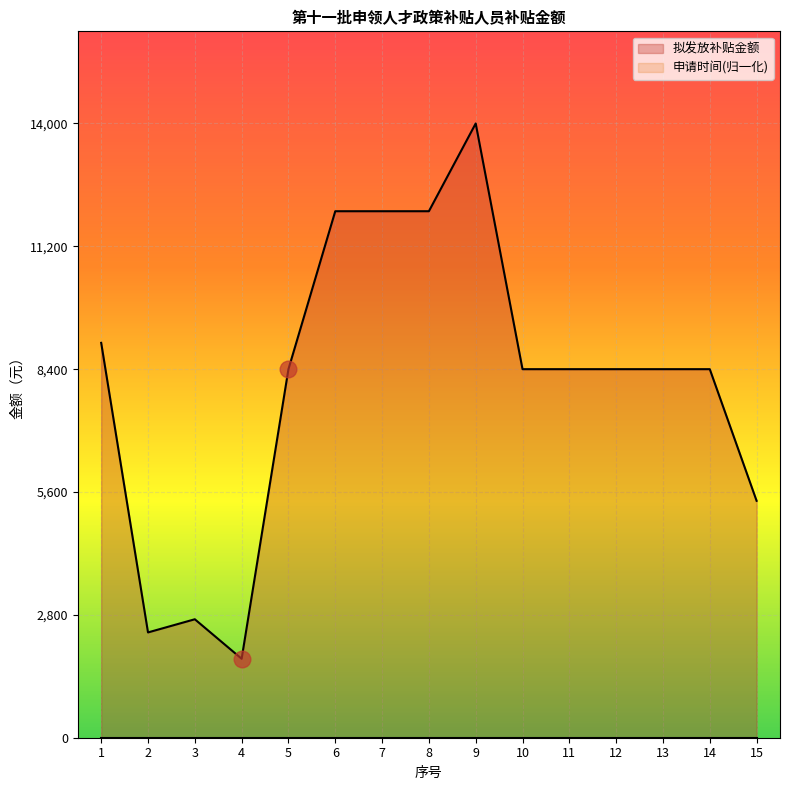

Reading left to right, transcribe all the data shown in this chart.

1=9000	2=2400	3=2700	4=1800	5=8400	6=12000	7=12000	8=12000	9=14000	10=8400	11=8400	12=8400	13=8400	14=8400	15=5400